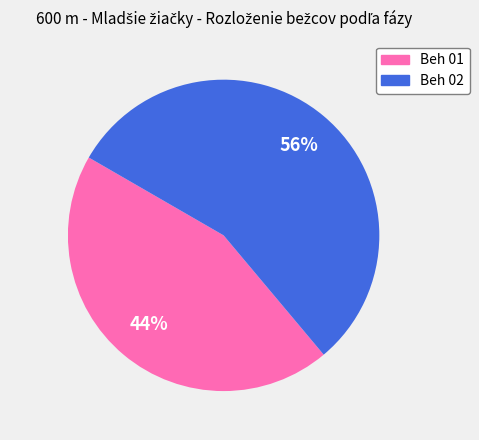

Rank the categories by value from lowest to highest.

Beh 01, Beh 02